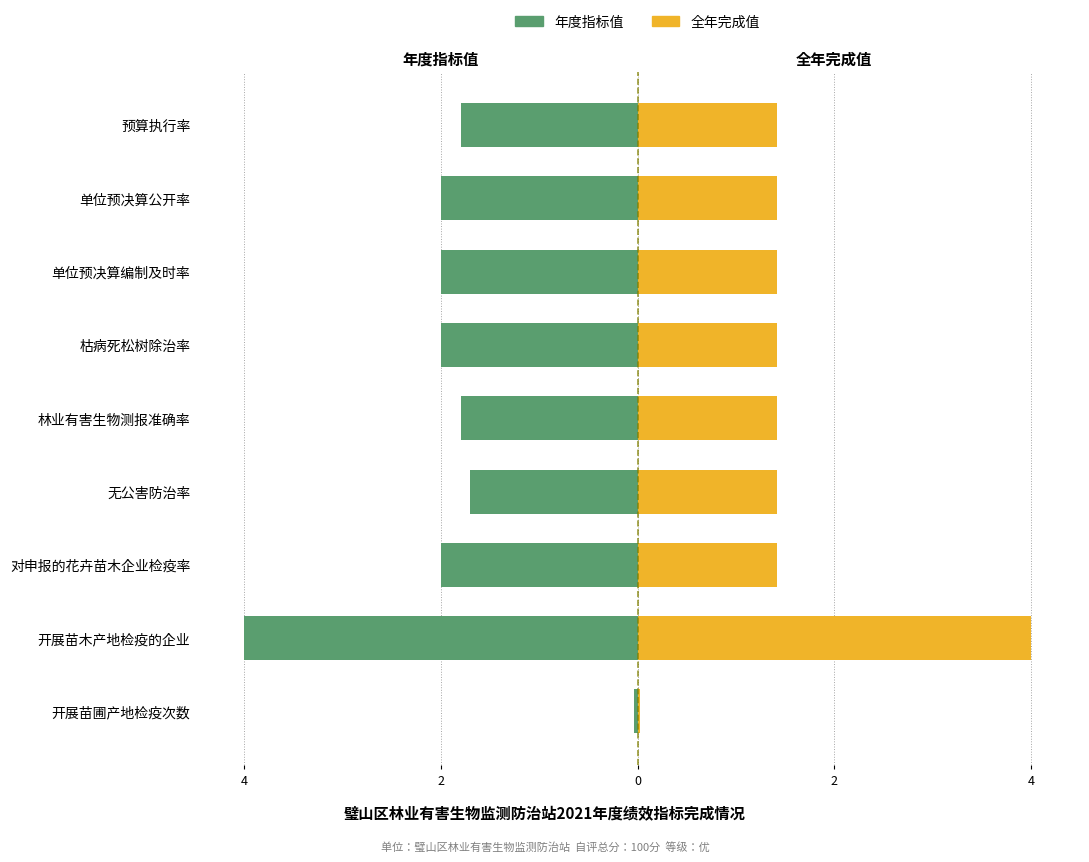

What is the difference between the maximum and minimum values in the 年度指标值 series?

4.0